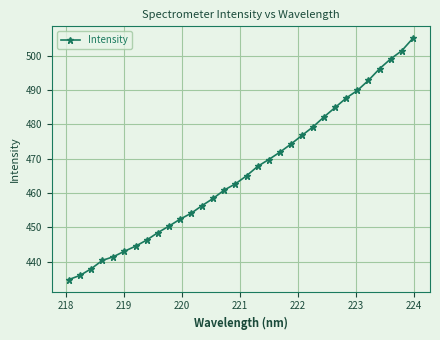

What is the sum of all values?

14912.2